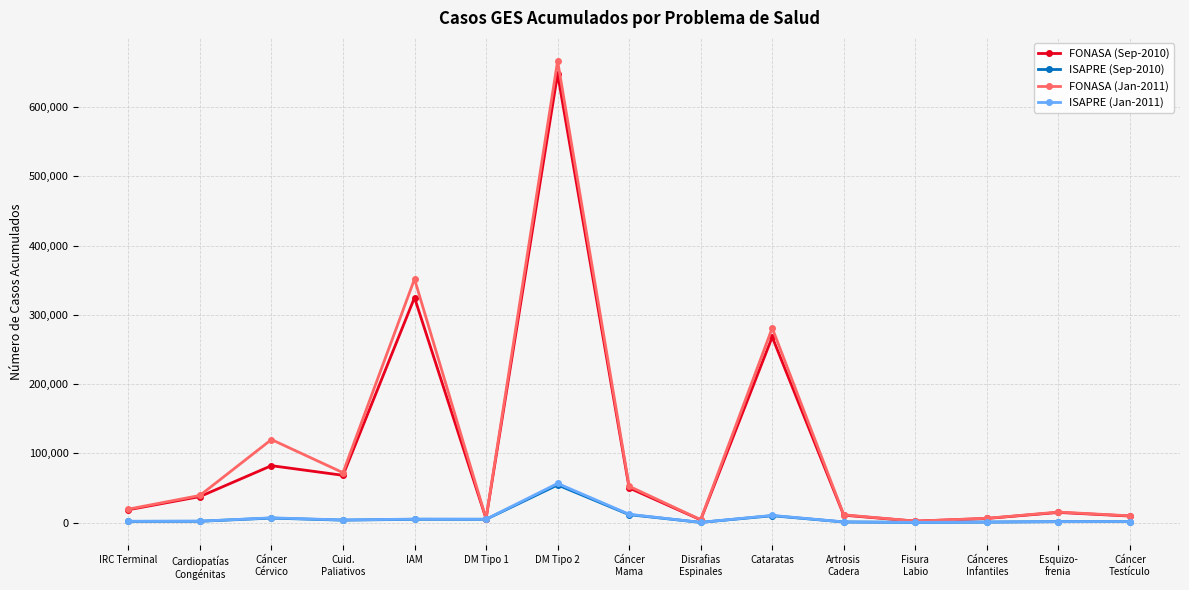

What is the maximum value for FONASA (Sep-2010)?

647933